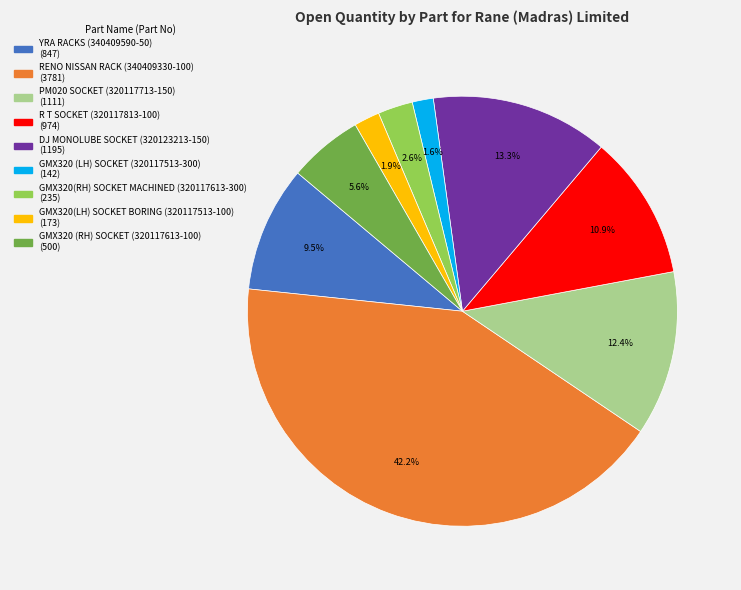

To the nearest percent, what is the difference between the PM020 SOCKET (320117713-150) and RENO NISSAN RACK (340409330-100) slice percentages?

30%